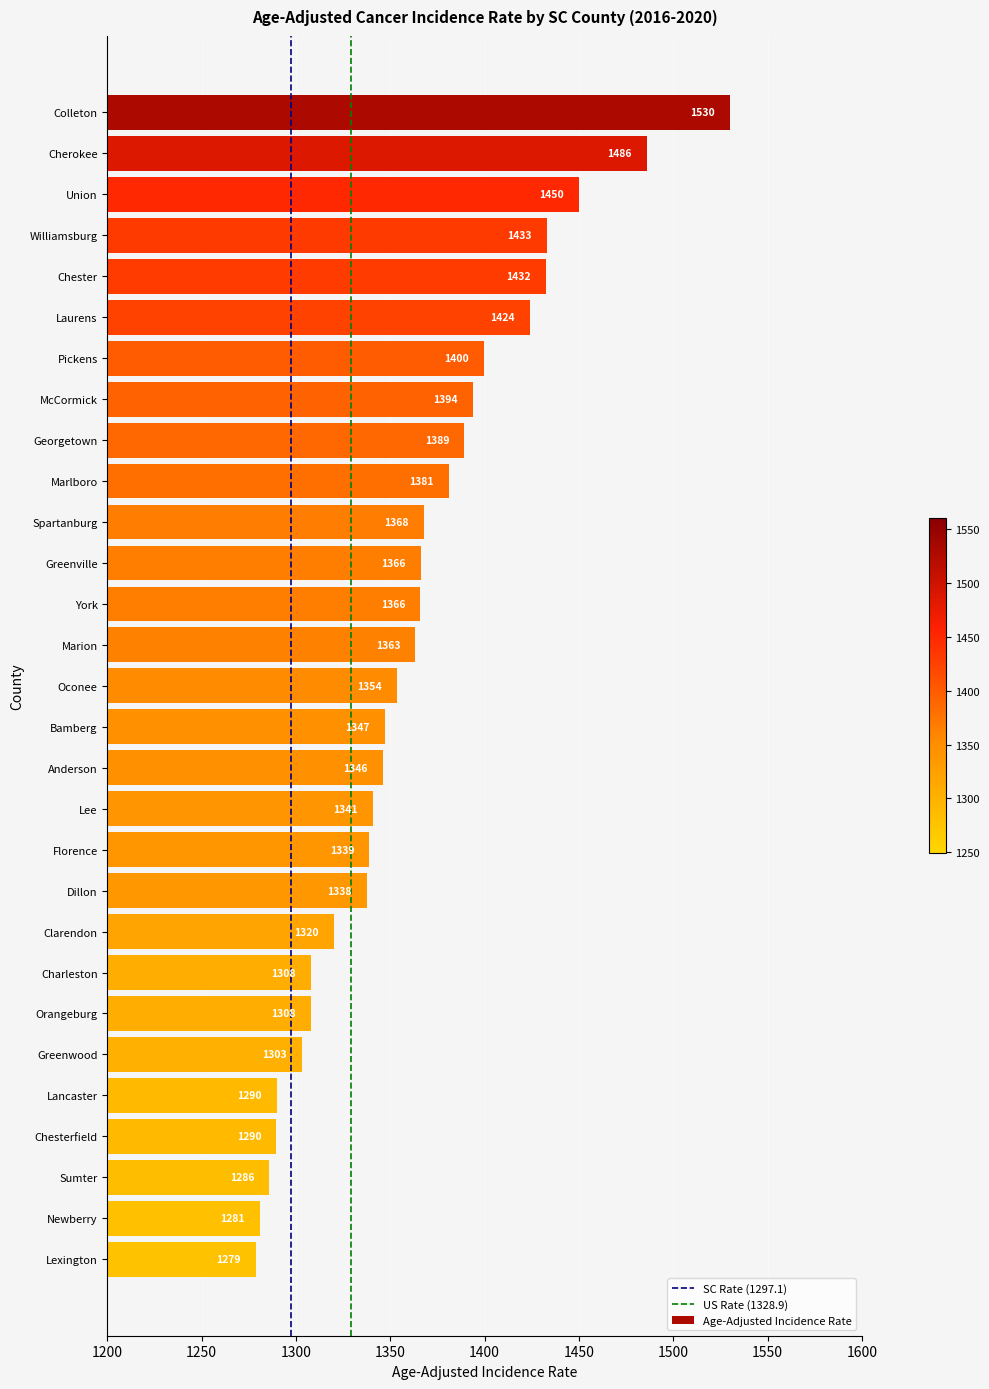

What is the sum of the values at Marion and Union?

2813.1